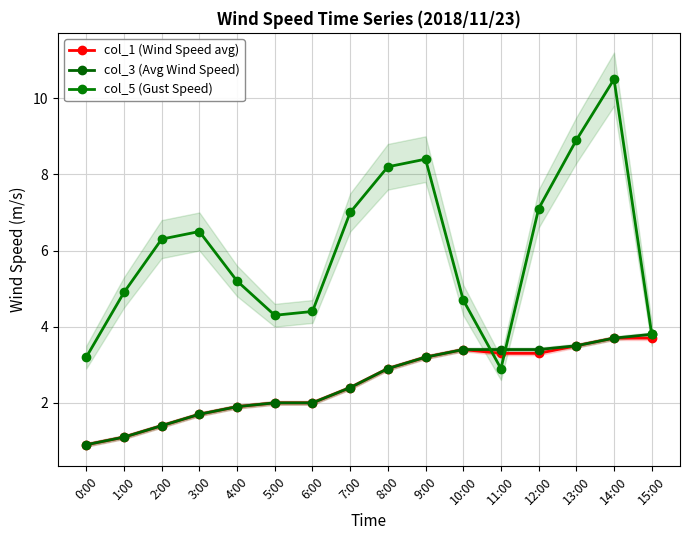

What is the highest value of the col_5 (Gust Speed) series?

10.5